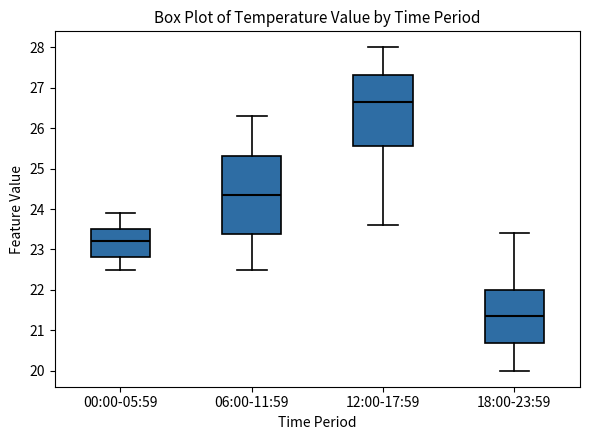

Reading left to right, read every box against the y-axis: the position of its median line, the range the box covers, and the ends of its whiskers. The values are not printed on the chart, so give them approximately, as read against the axis.

00:00-05:59: median 23.2, box 22.8 to 23.5, whiskers 22.5 to 23.9
06:00-11:59: median 24.4, box 23.4 to 25.3, whiskers 22.5 to 26.3
12:00-17:59: median 26.7, box 25.6 to 27.3, whiskers 23.6 to 28.0
18:00-23:59: median 21.4, box 20.7 to 22.0, whiskers 20.0 to 23.4